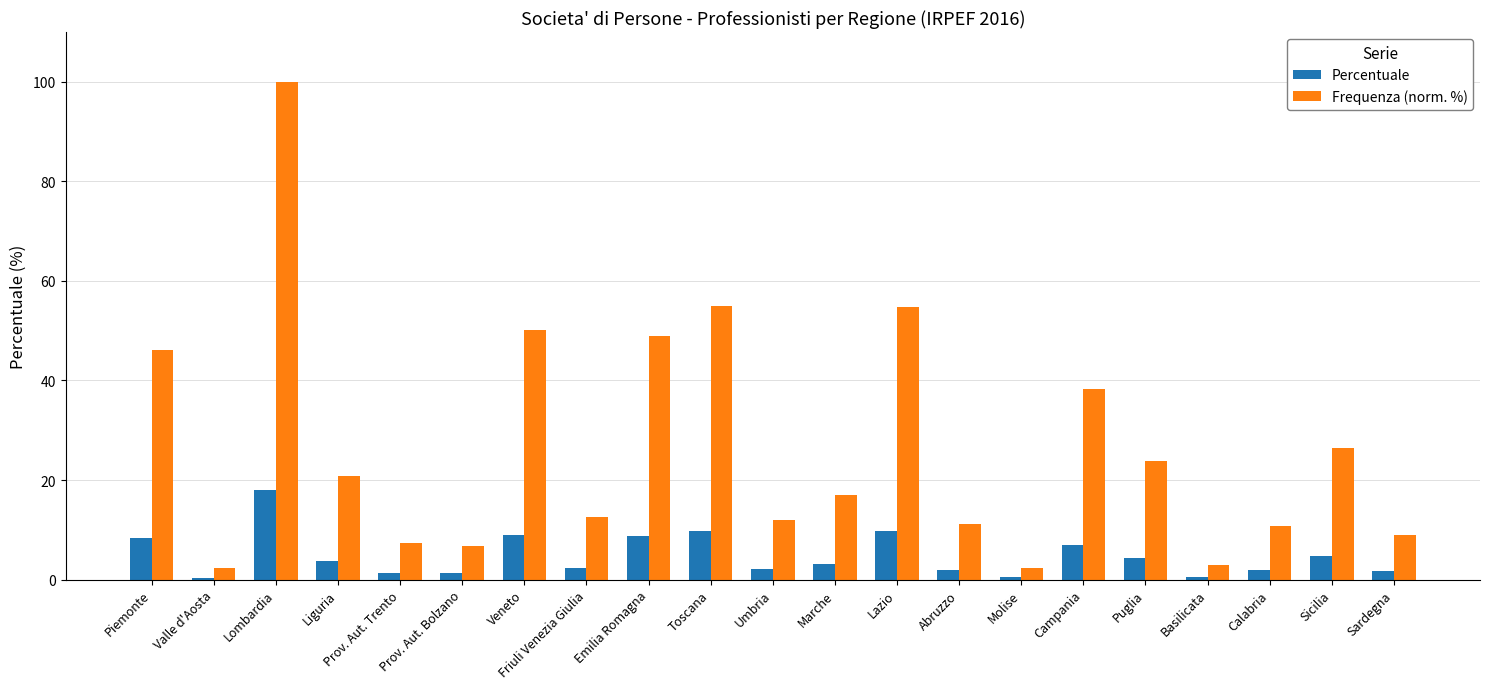

What value does the Frequenza (norm. %) series have at Lombardia?

100.0